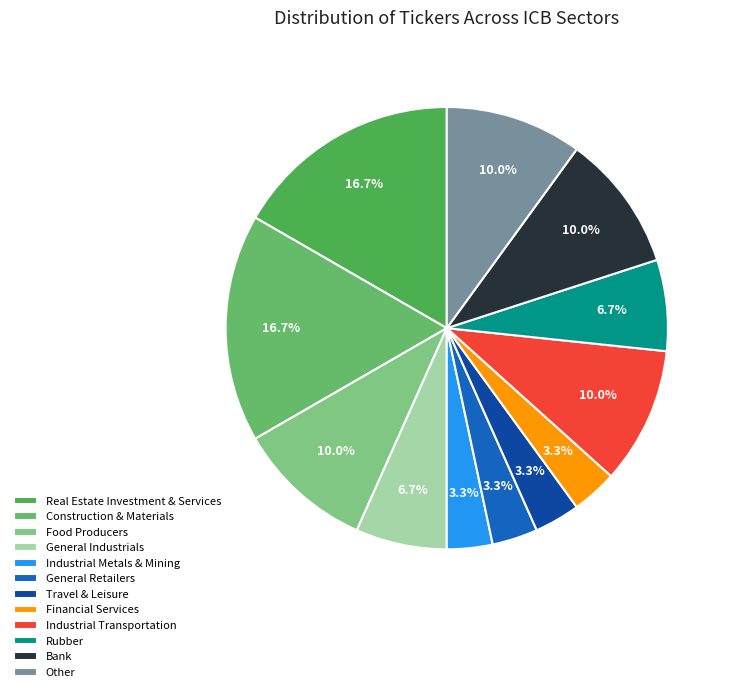

Approximately how many times larger is the value at Industrial Transportation compared to Other?

1.0